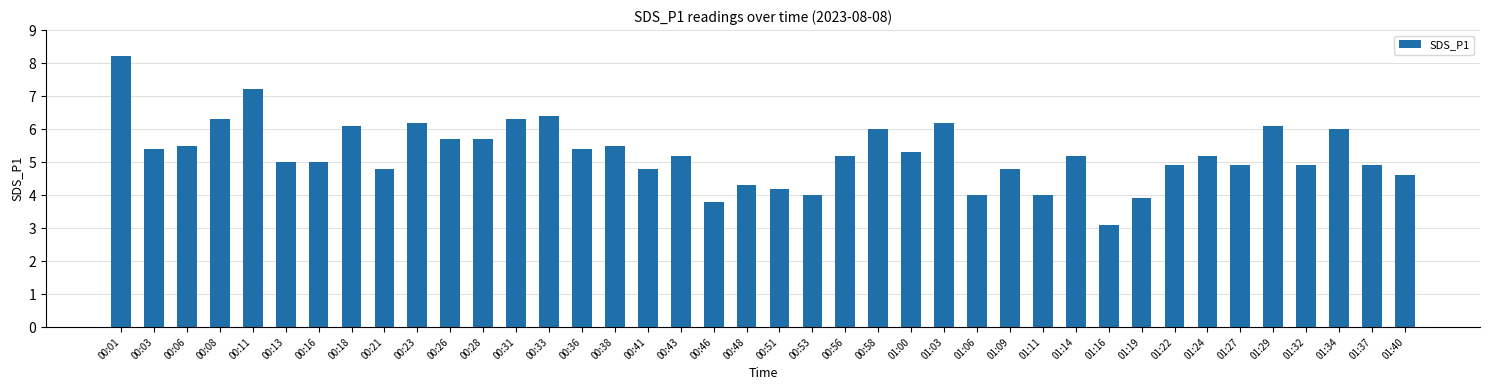

What is the ratio of the value at 01:19 to the value at 00:23?

0.6